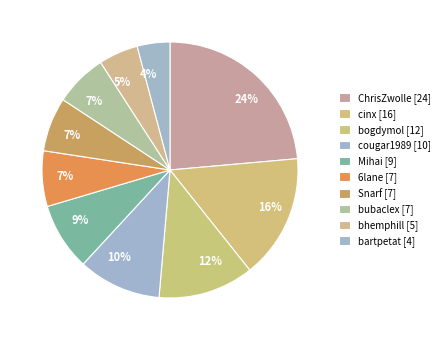

How many slices are in this pie chart?

10